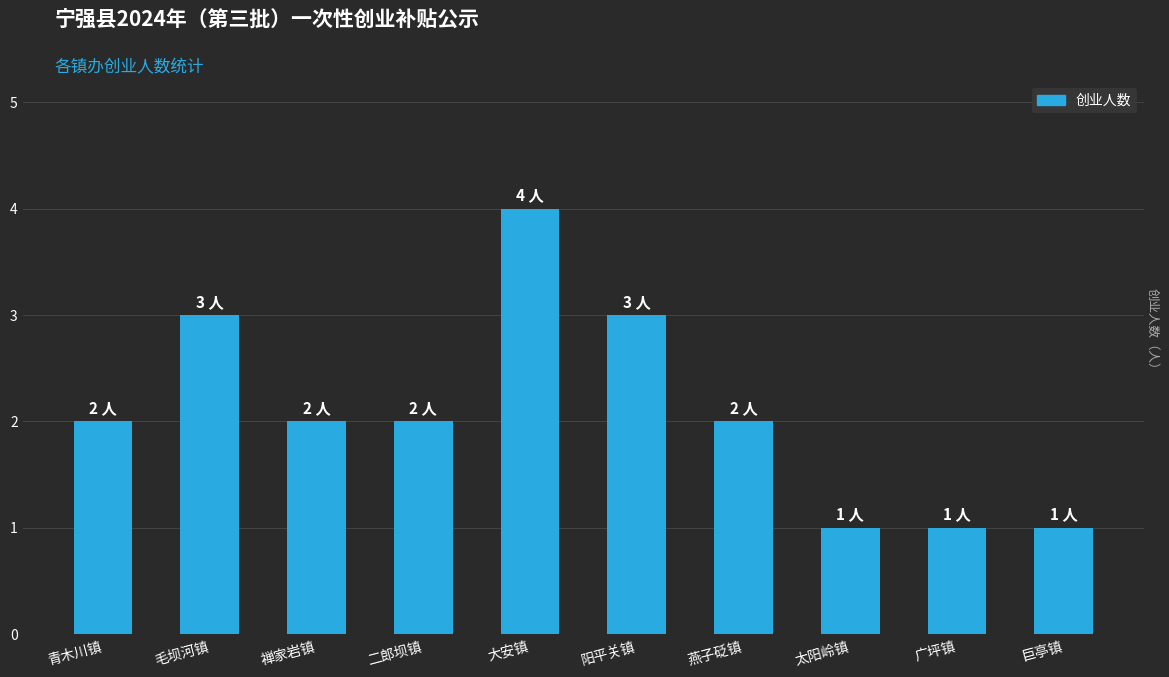

Is it true that the value at 巨亭镇 is 1?

True